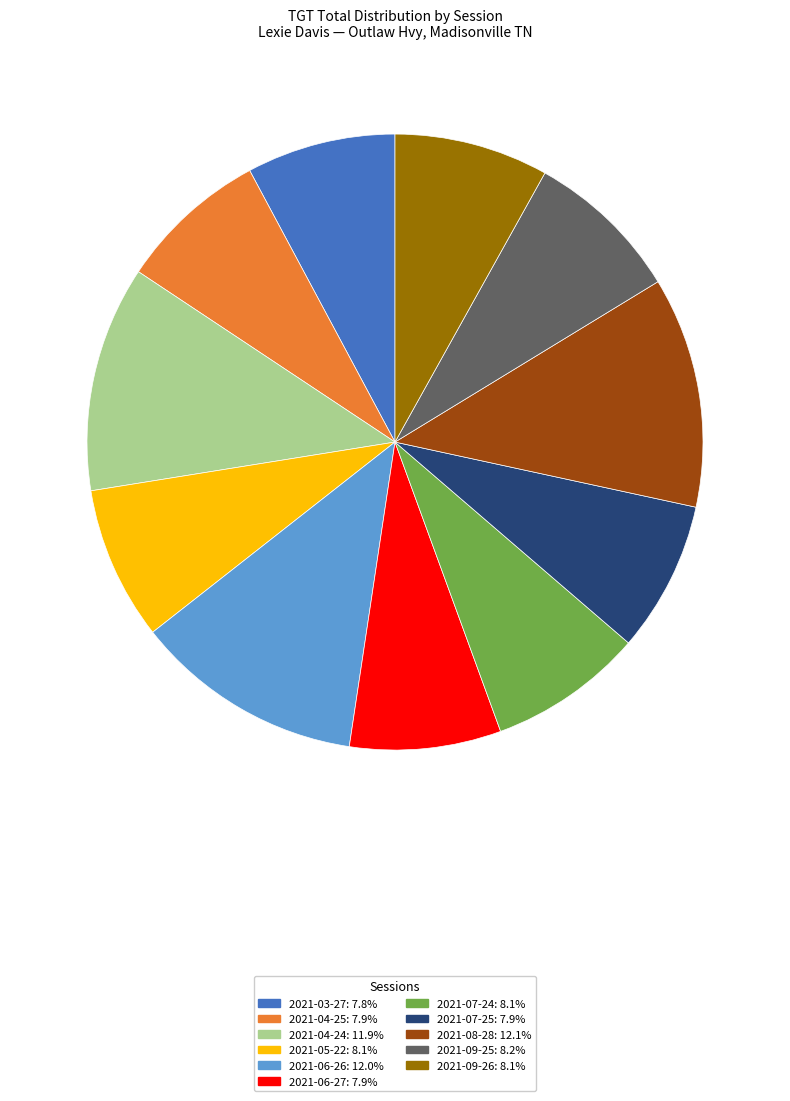

Is there any slice that represents more than half of the pie?

No